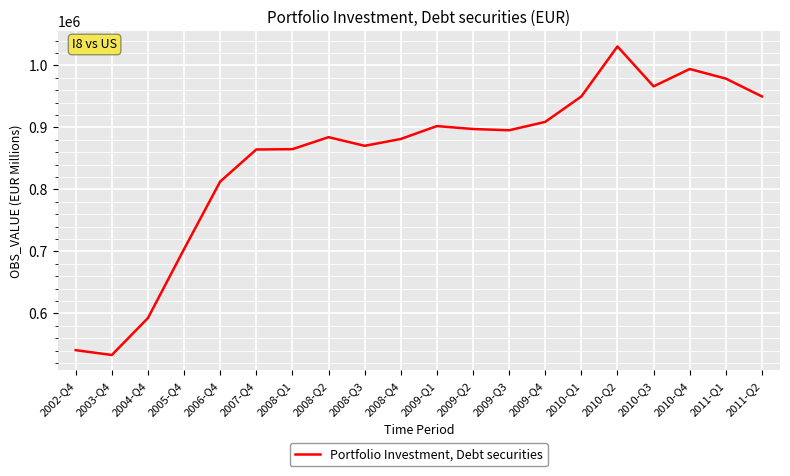

What is the sum of the values at 2007-Q4 and 2010-Q2?

1895220.5